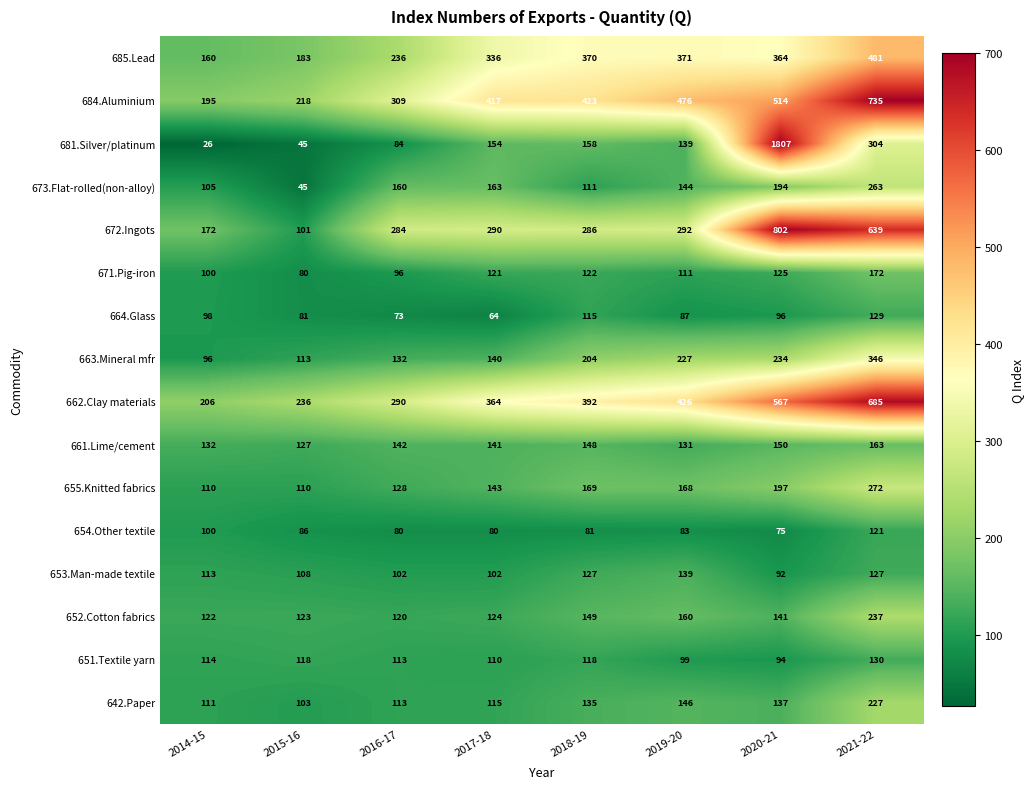

Is the value of 652.Cotton fabrics at 2021-22 greater than the value of 654.Other textile at 2019-20?

Yes